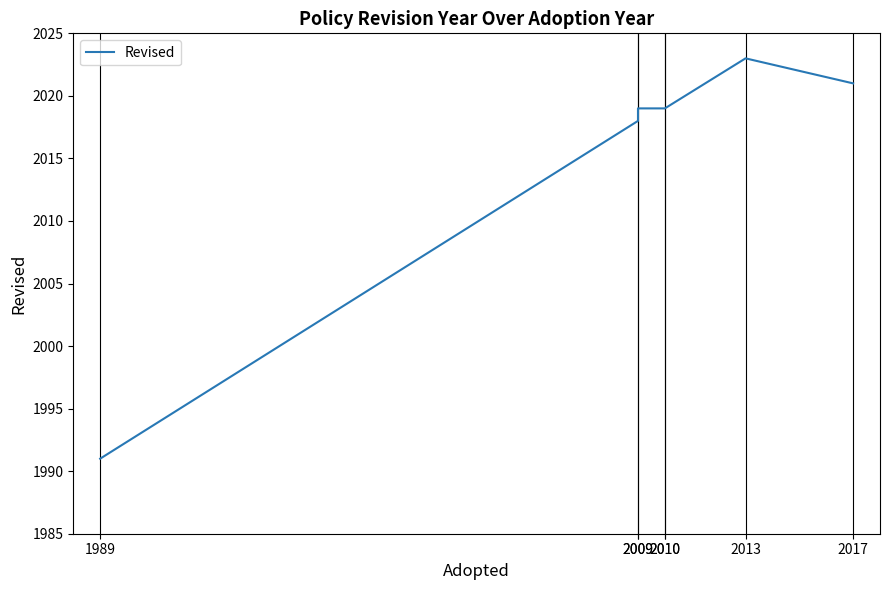

The chart shows a value of 414 at 2017. True or false?

False